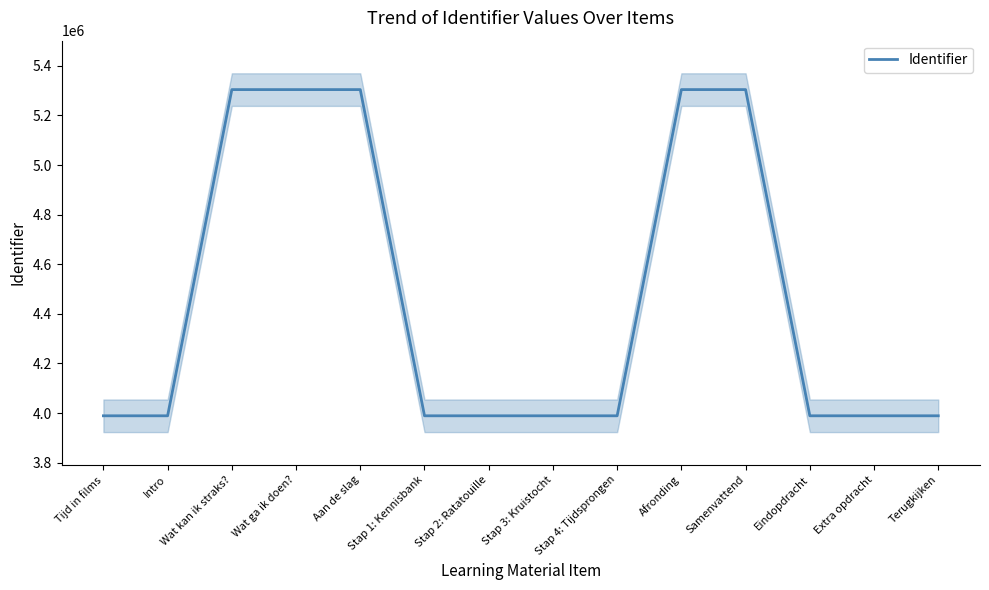

Is it true that the value at Afronding is 7404142?

False